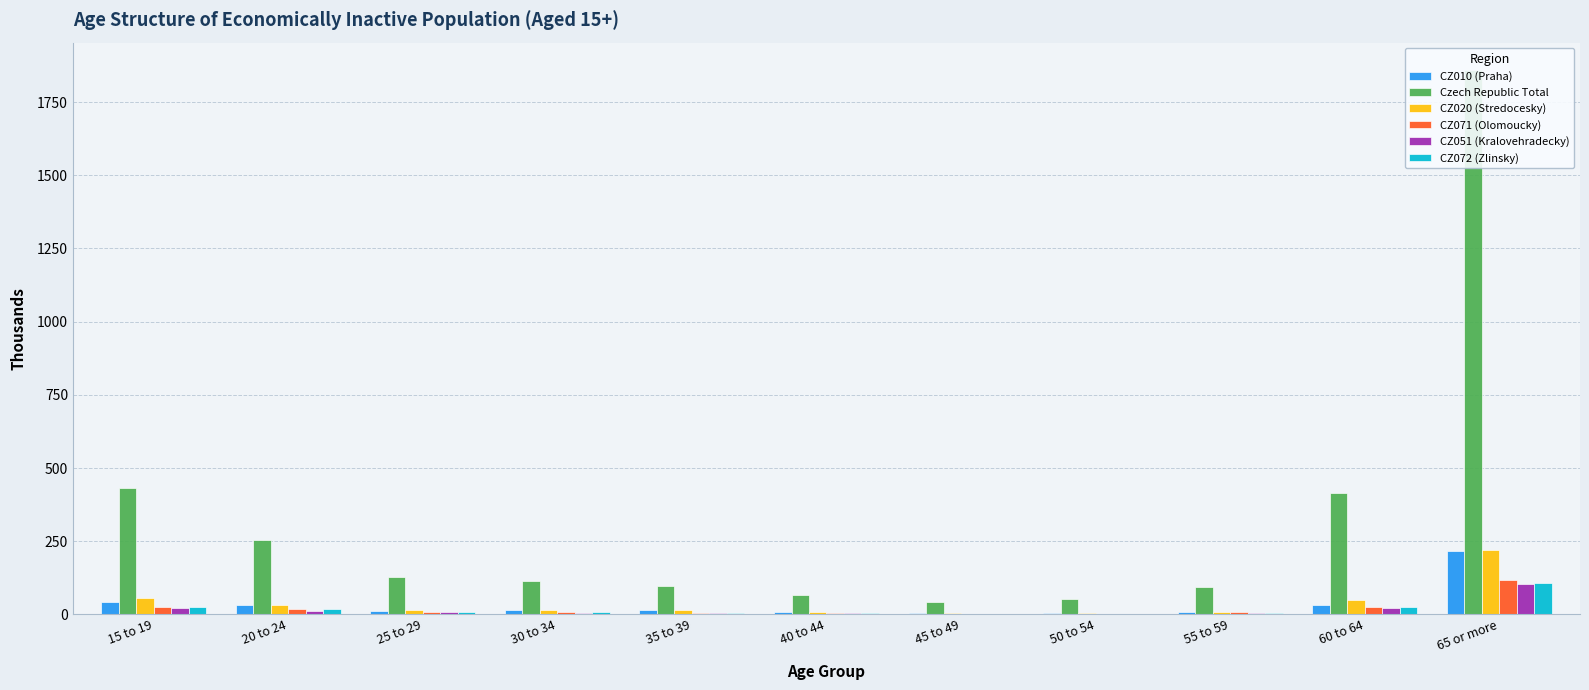

What is the approximate value of CZ071 (Olomoucky) at 60 to 64?

25.4